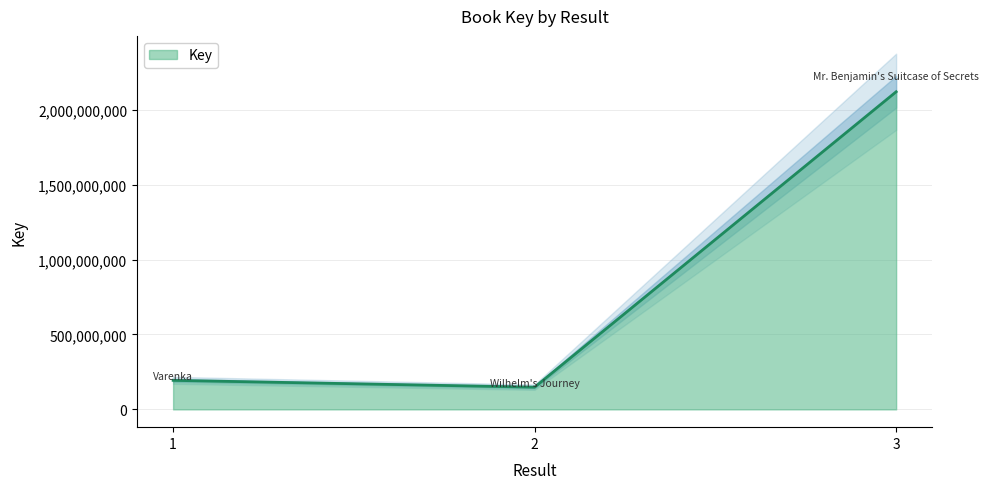

Which has a higher value, 2 or 3?

3